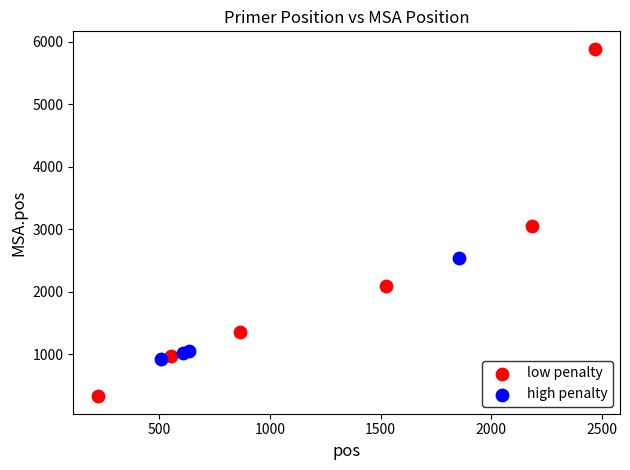

Which series contains the lowest Y value?

low penalty